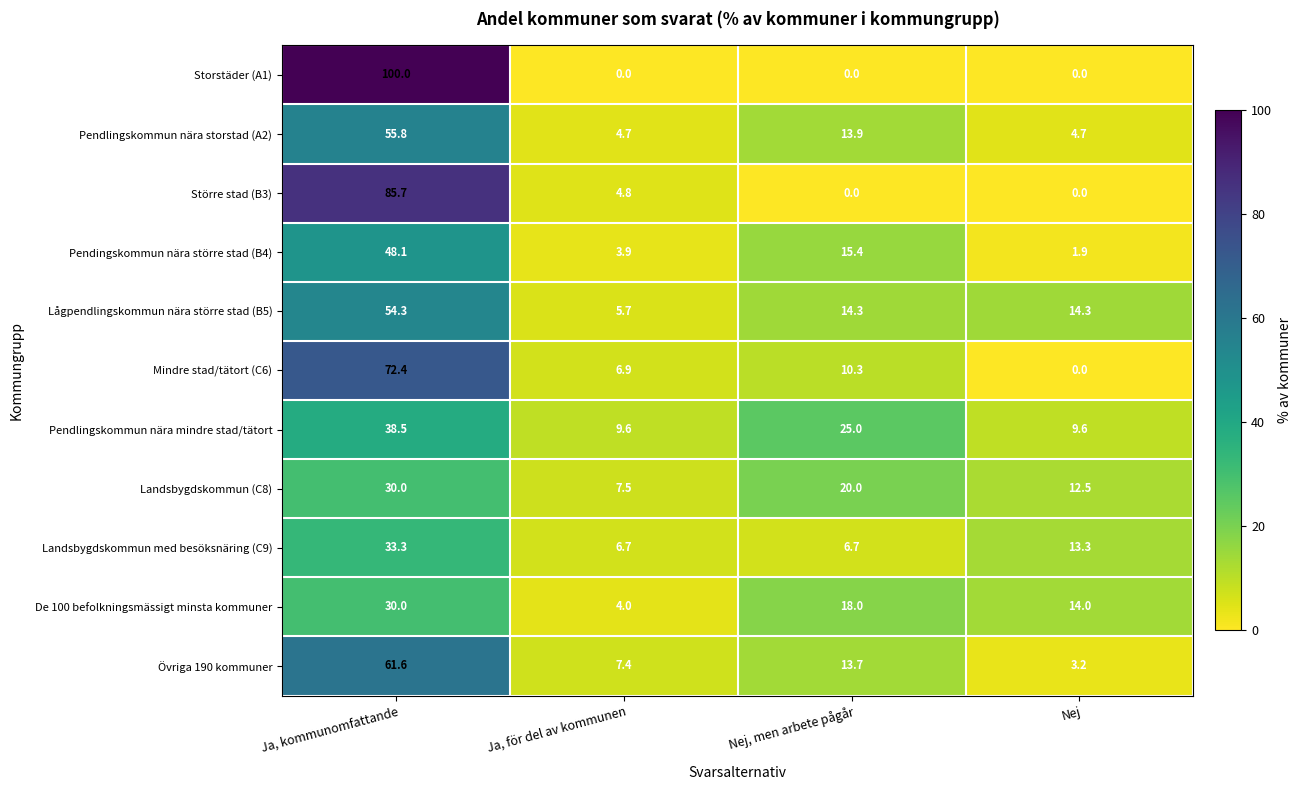

What is the spread (max minus min) of values at Nej?

14.3